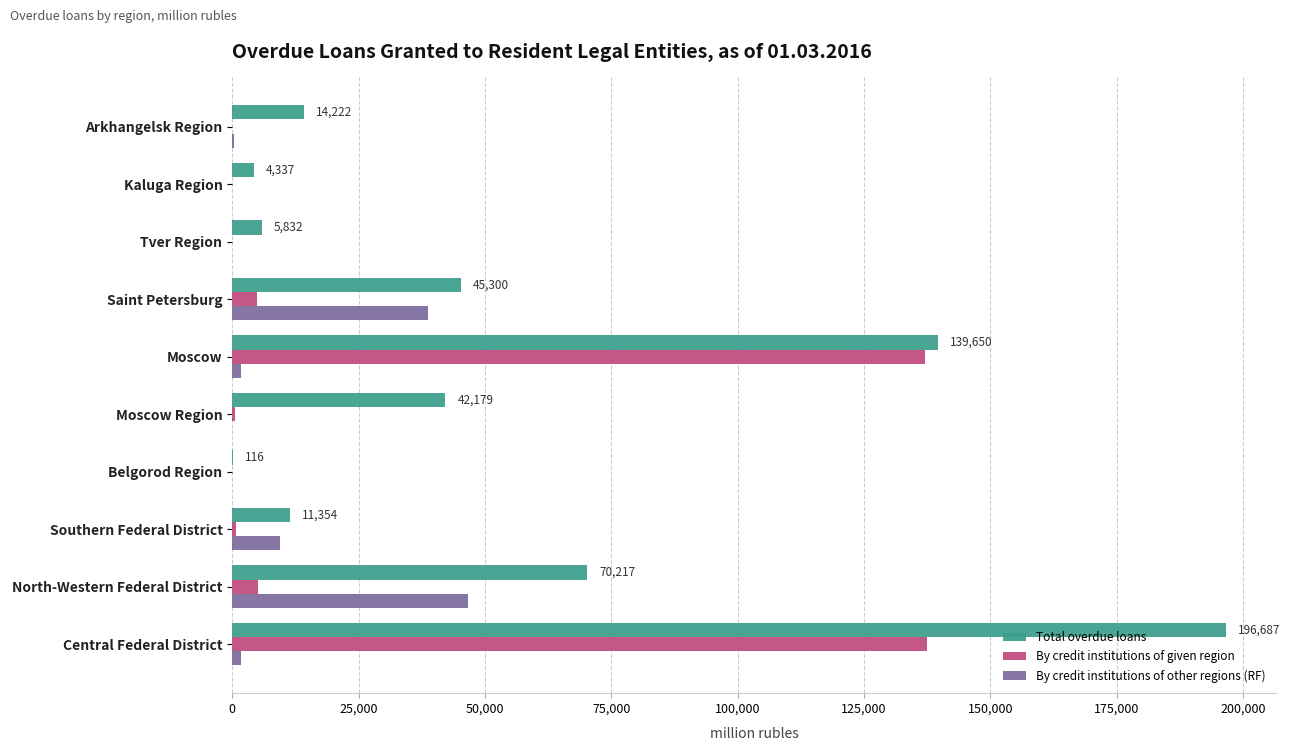

At which category is the sum across all series the highest?

Central Federal District